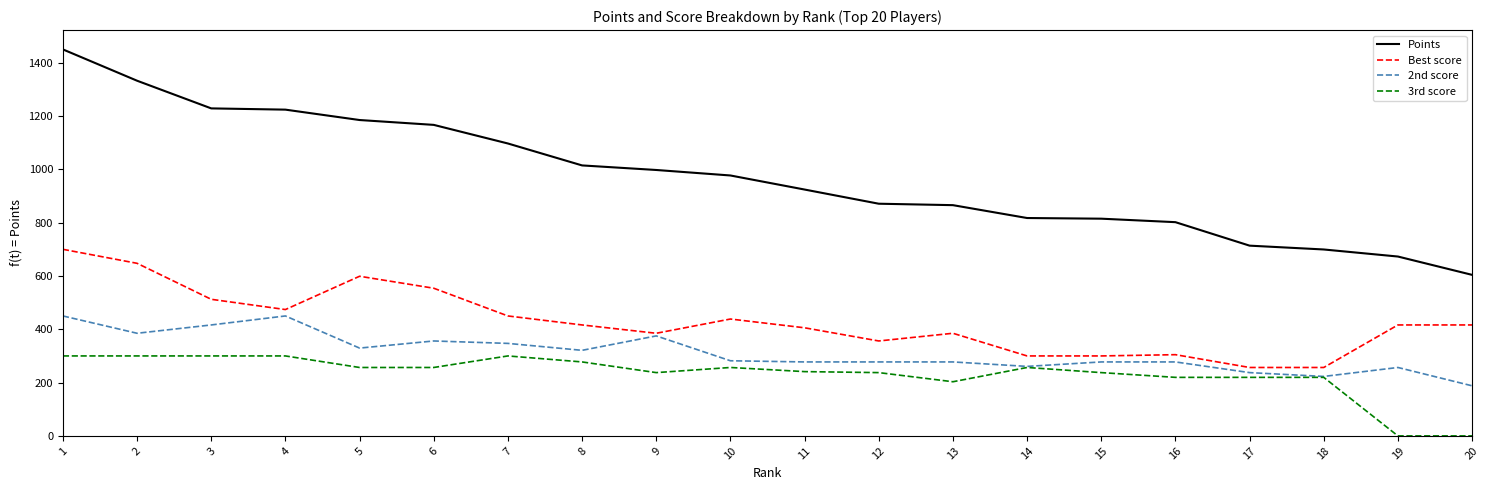

At which category is the sum across all series the highest?

1